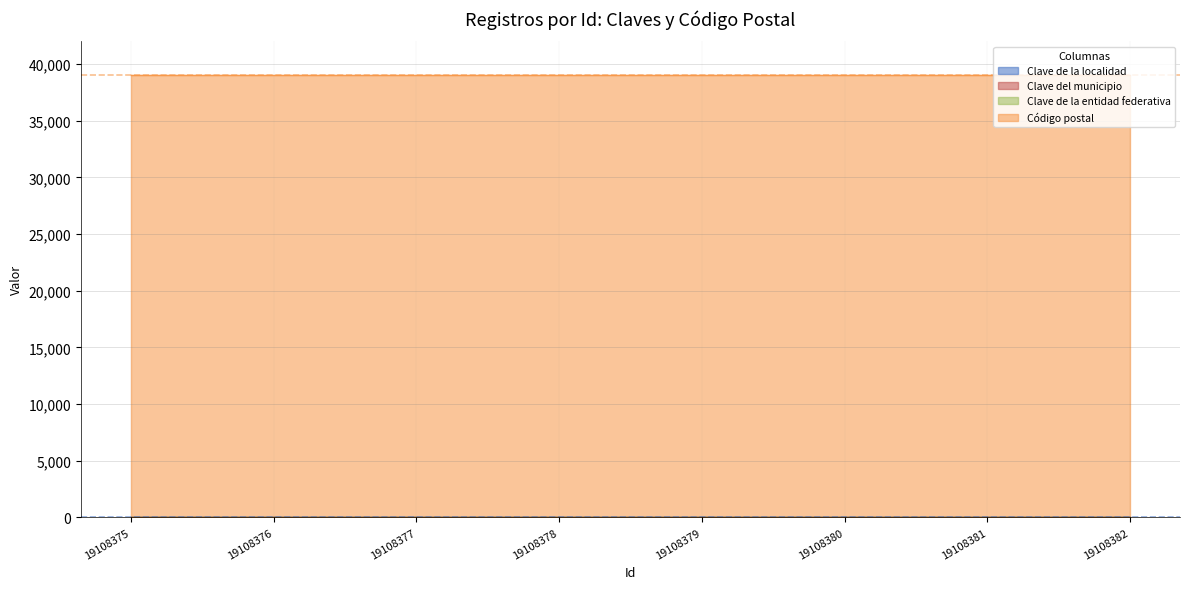

Is the value of Código postal at 19108382 greater than the value of Clave de la localidad at 19108376?

Yes